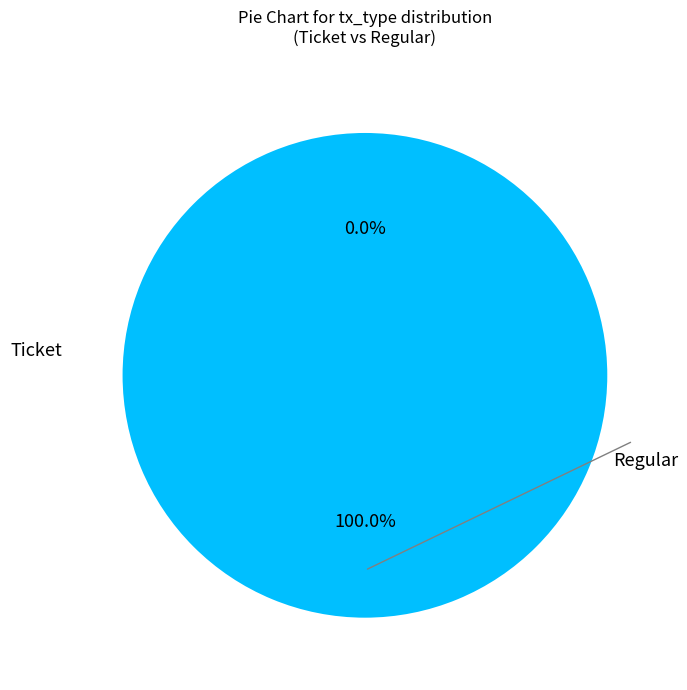

What portion of the pie excludes Ticket?

100.0%